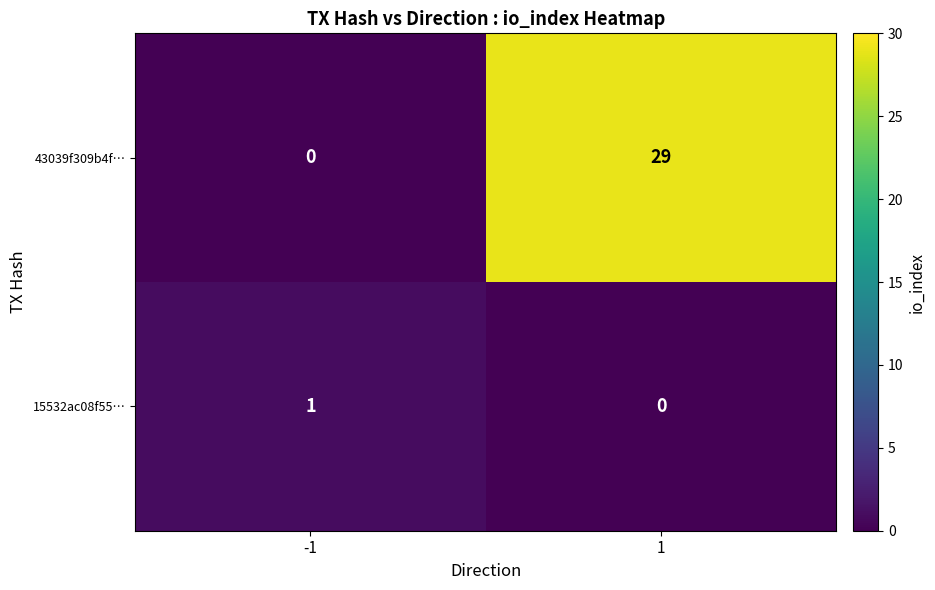

The 43039f309b4f… series shows 0 at -1. True or false?

True